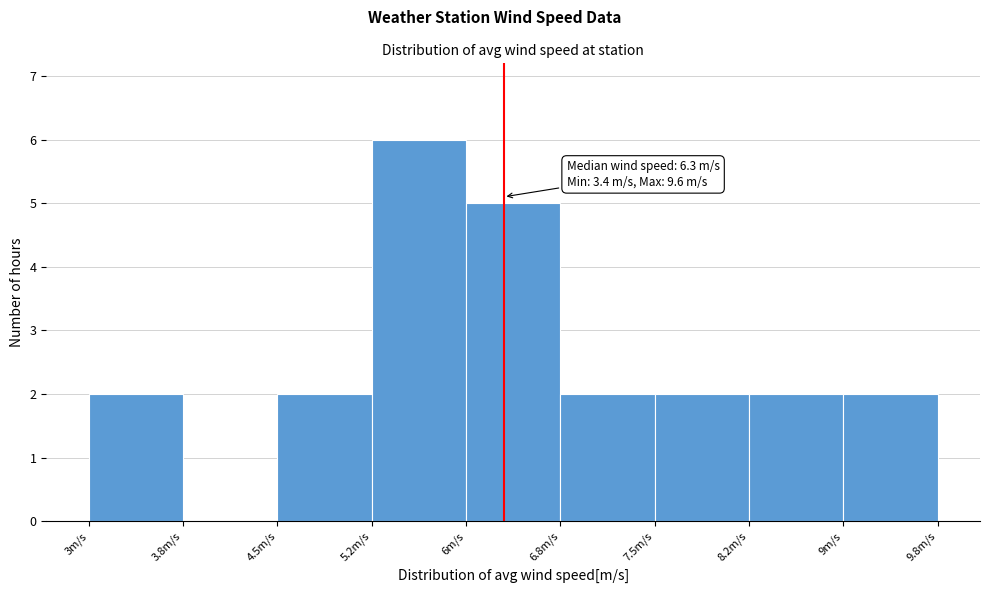

Over which range of the x-axis is the bar tallest?

5.25 to 6.00